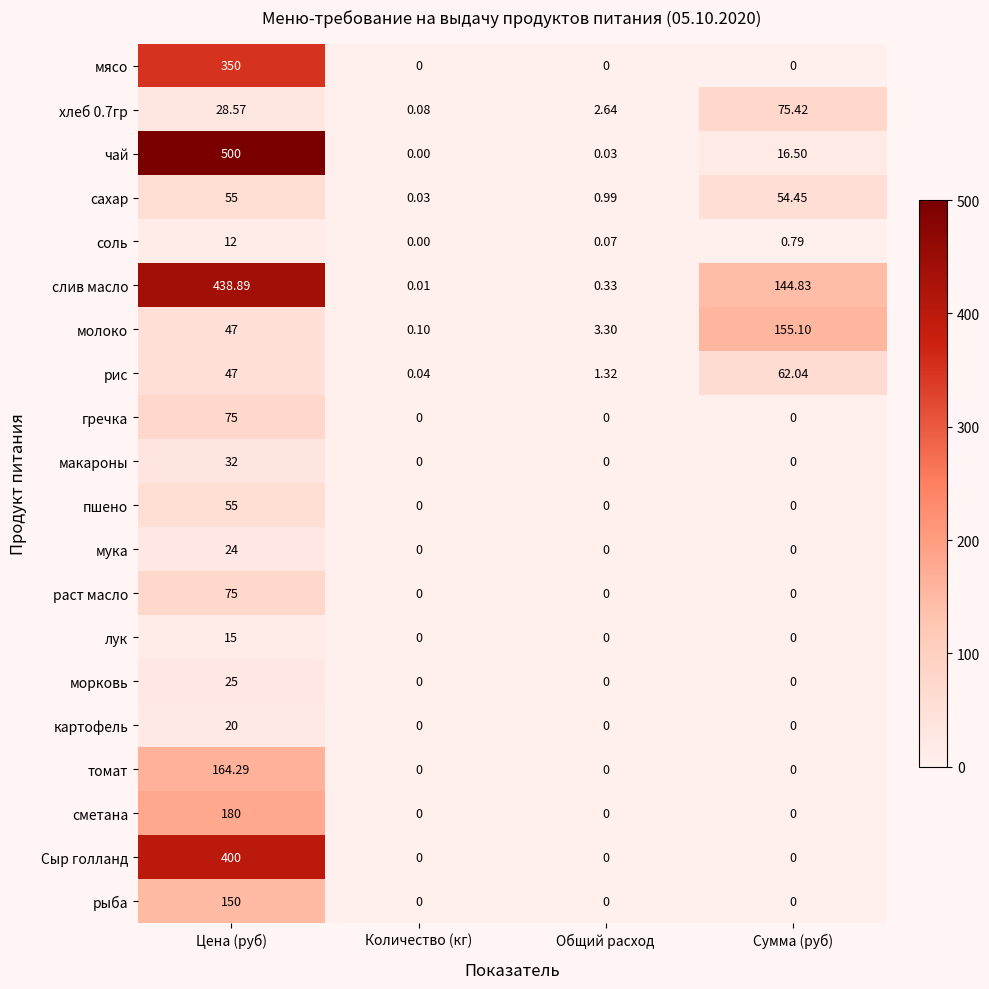

Which category has the highest value across all series?

Цена (руб)